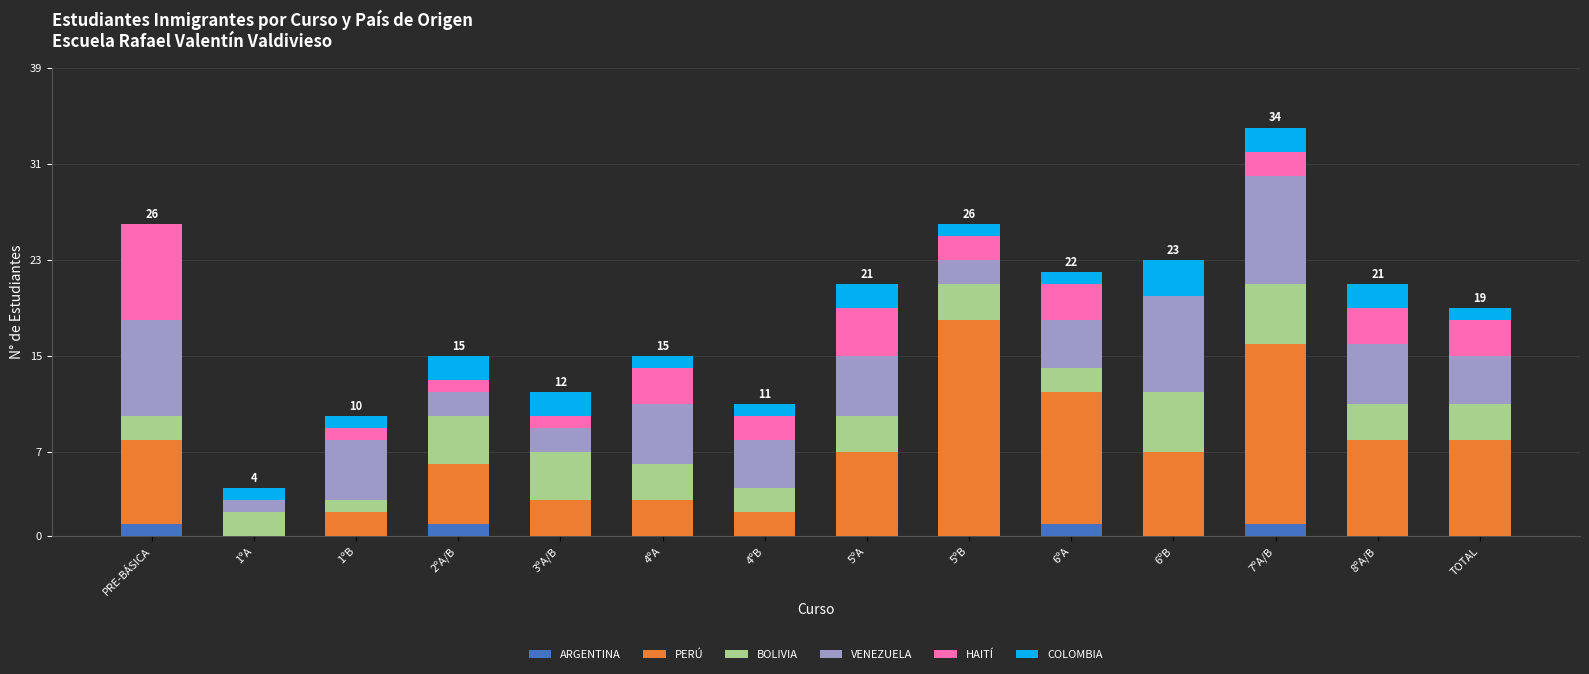

What is the total value across all series at PRE-BÁSICA?

26